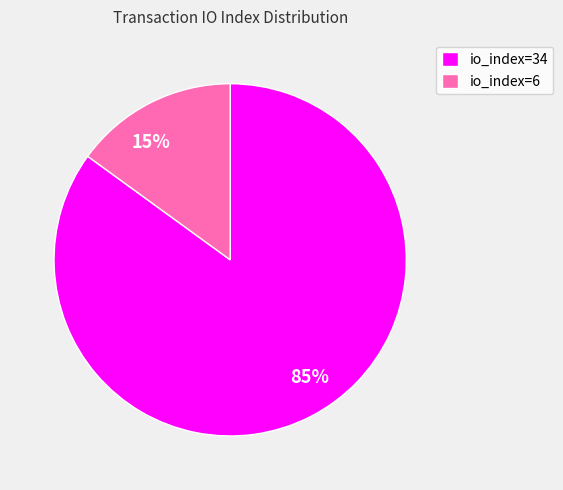

Count the number of slices in the pie.

2